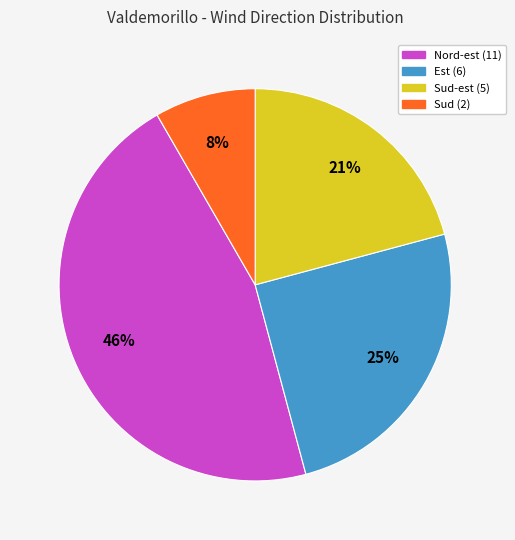

To the nearest percent, what is the average slice percentage?

25%